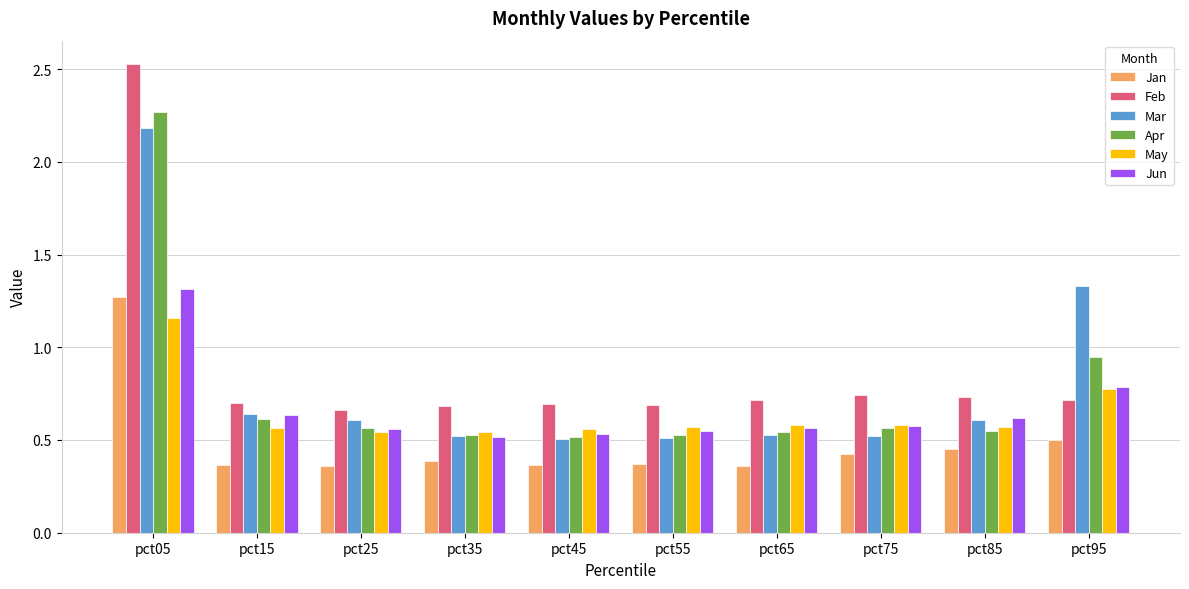

At how many categories does at least one series exceed 1?

2